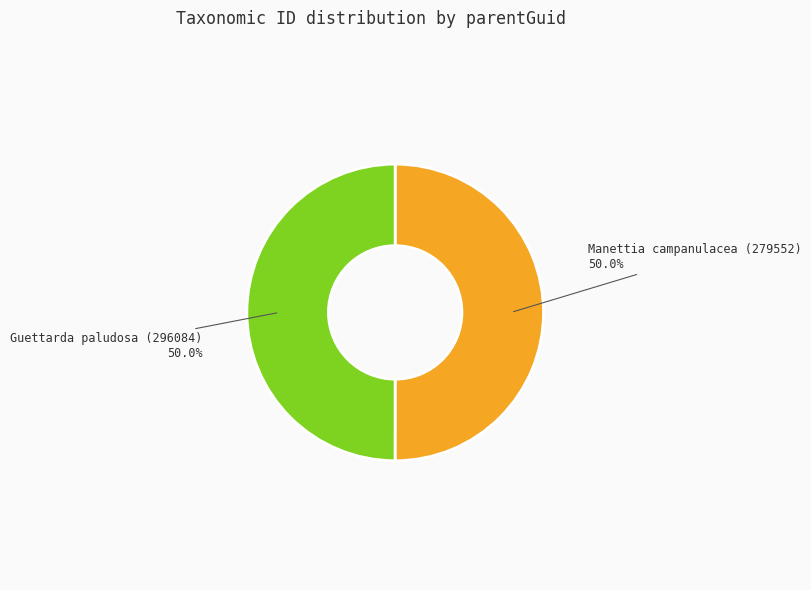

True or false: Guettarda paludosa (296084) accounts for 61% of the total.

False